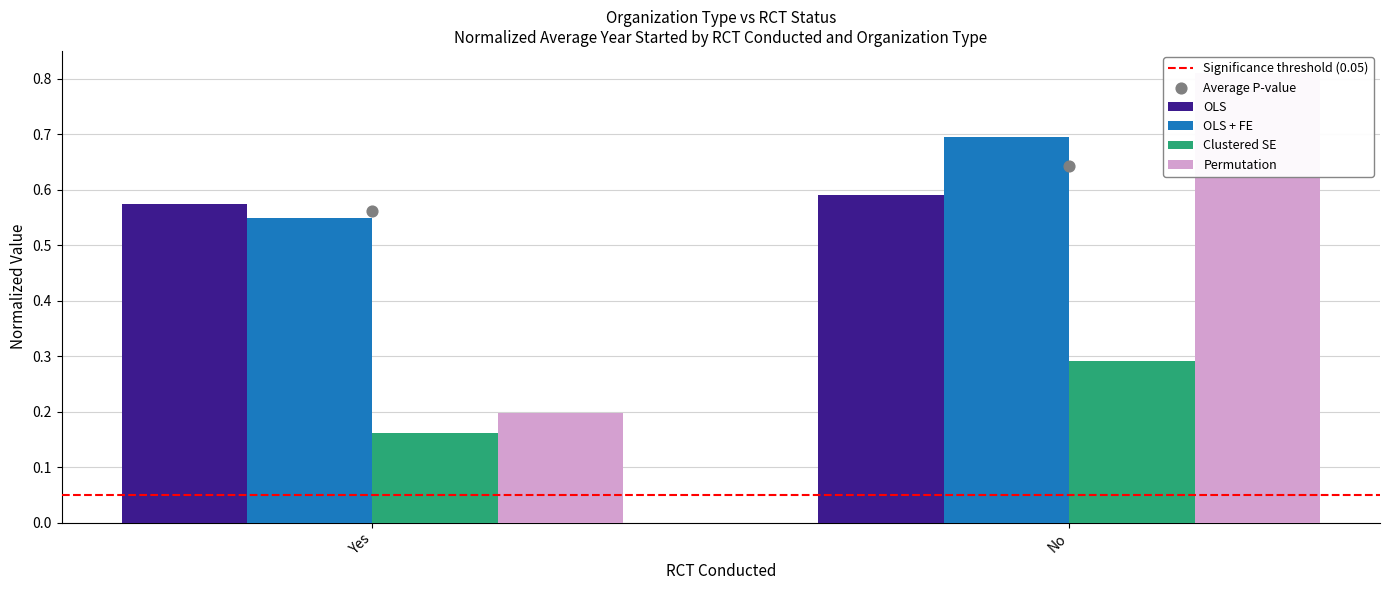

Which series reaches the minimum Y coordinate?

Significance threshold (0.05)